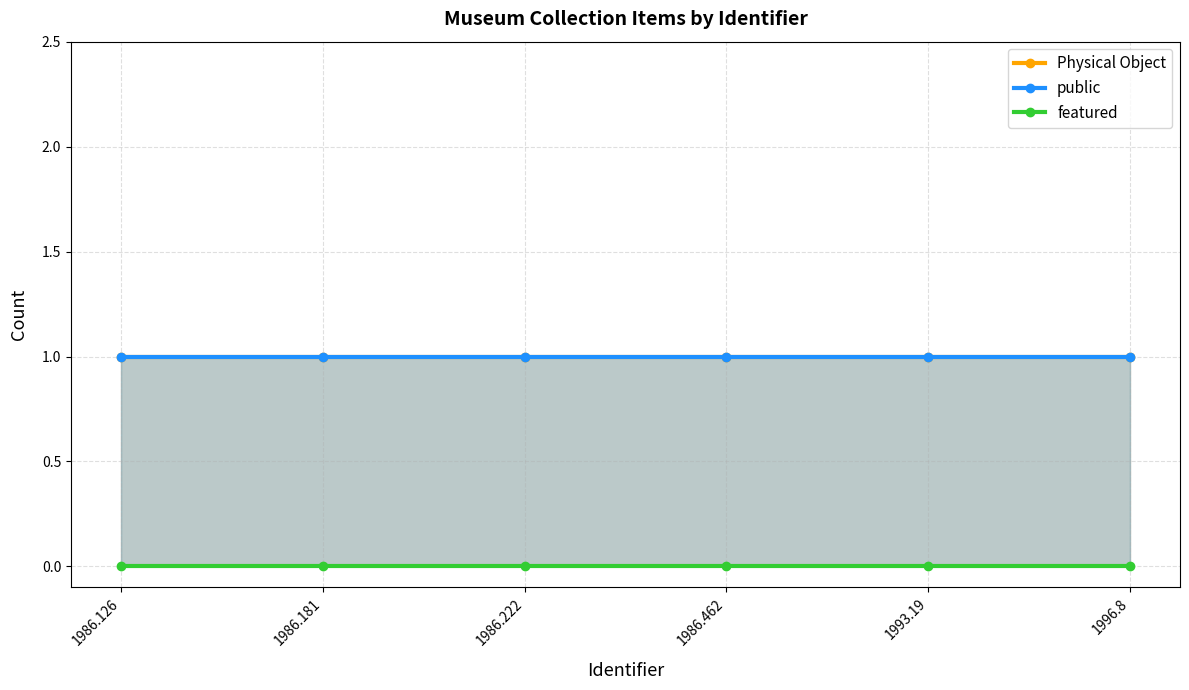

What is the spread (max minus min) of values at 1986.462?

1